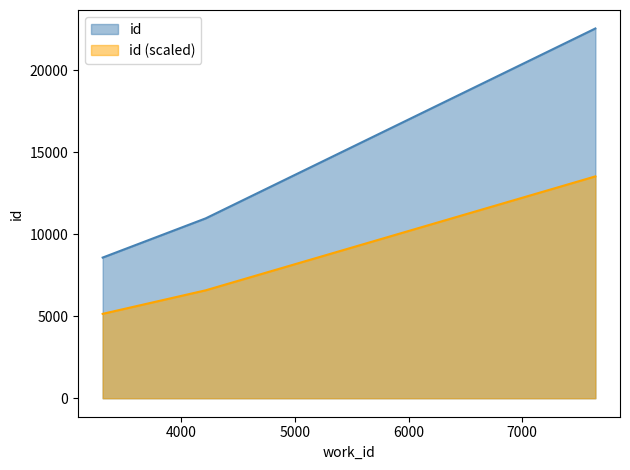

Reading left to right, list all the values displayed in this chart.

work_id: 3310=8576.0	4216=10967.0	7643=22543.0
id: 3310=5145.6	4216=6580.2	7643=13525.8